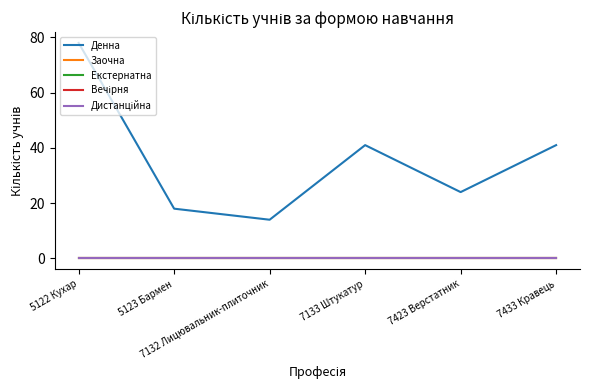

Is this an area chart (filled region under the line)?

No